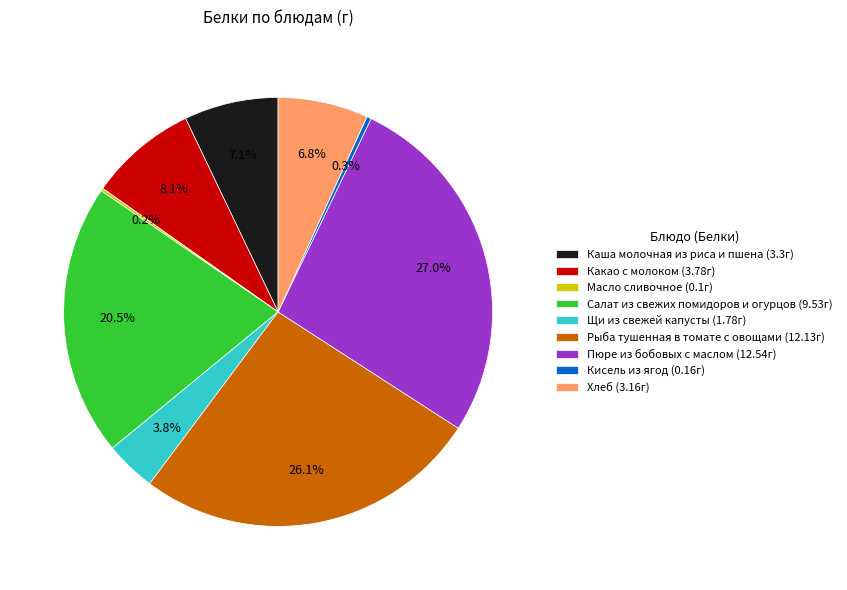

To the nearest percent, what is the difference between the Щи из свежей капусты and Каша молочная из риса и пшена slice percentages?

3%